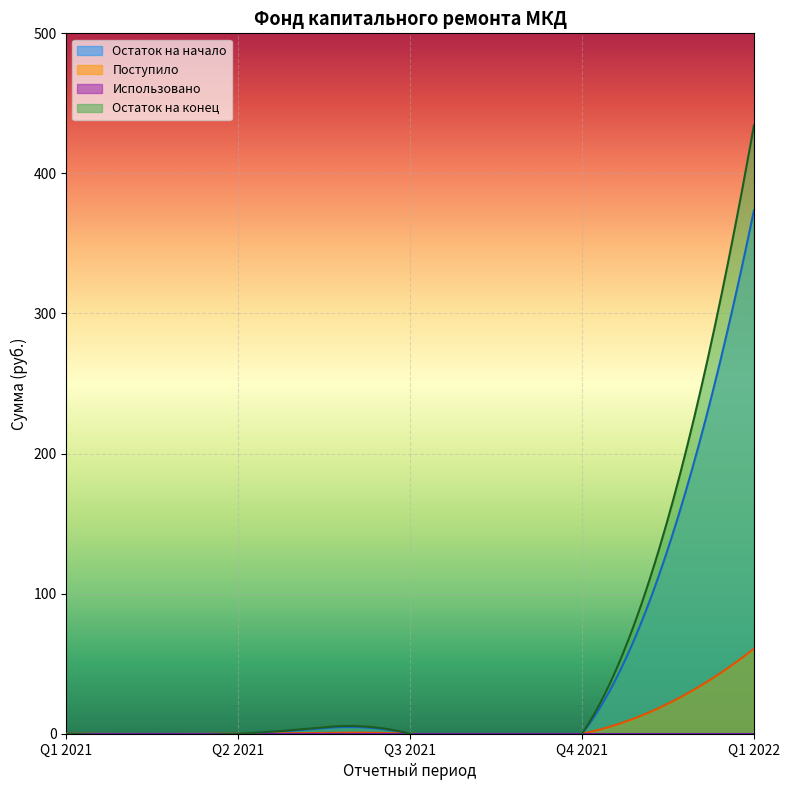

Does the chart display data point markers on the line(s)?

No